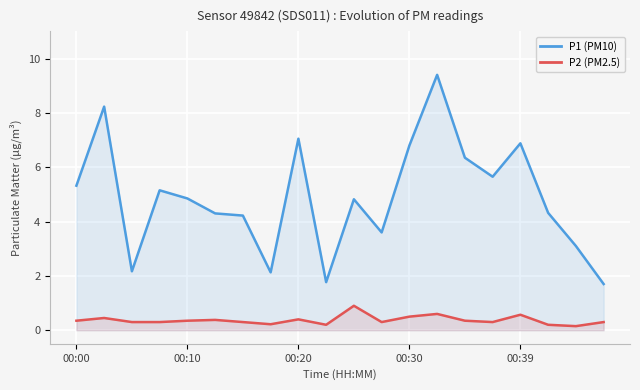

True or false: P2 (PM2.5) and P1 (PM10) intersect in this chart.

False